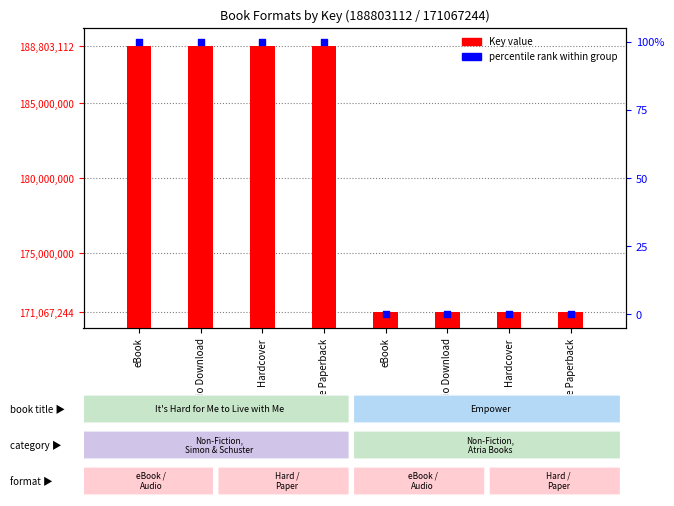

What is the total value across all series at Audio Download?

188803212